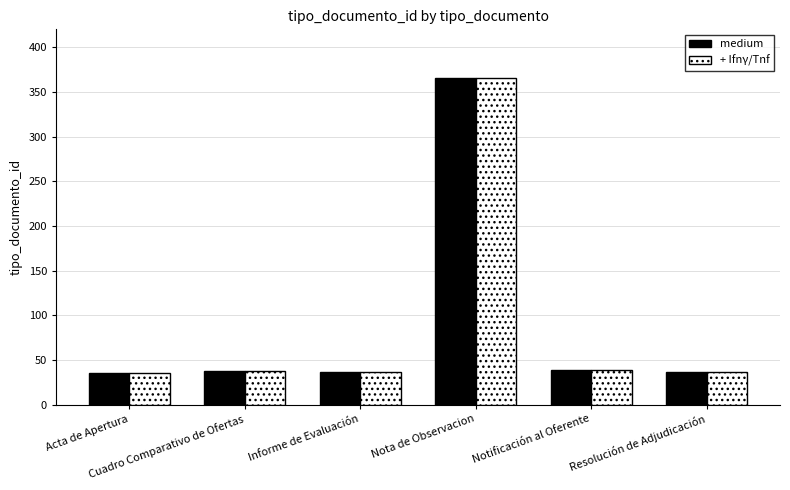

What is the difference between the maximum and second lowest values in the + Ifnγ/Tnf series?

330